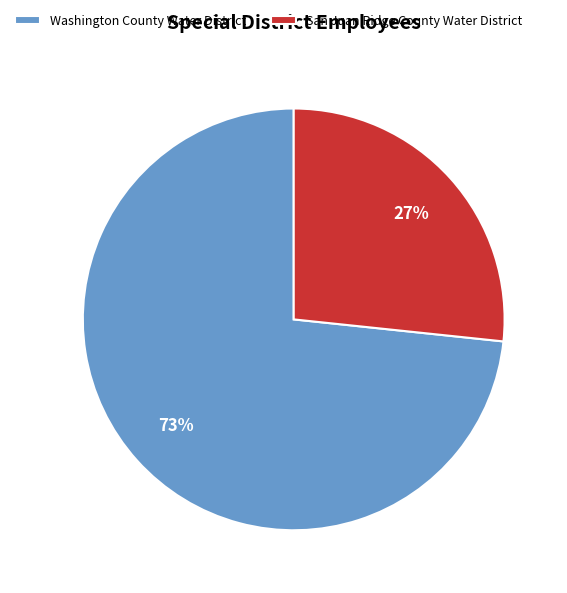

What percentage is the Washington County Water District slice, to the nearest percent?

73%